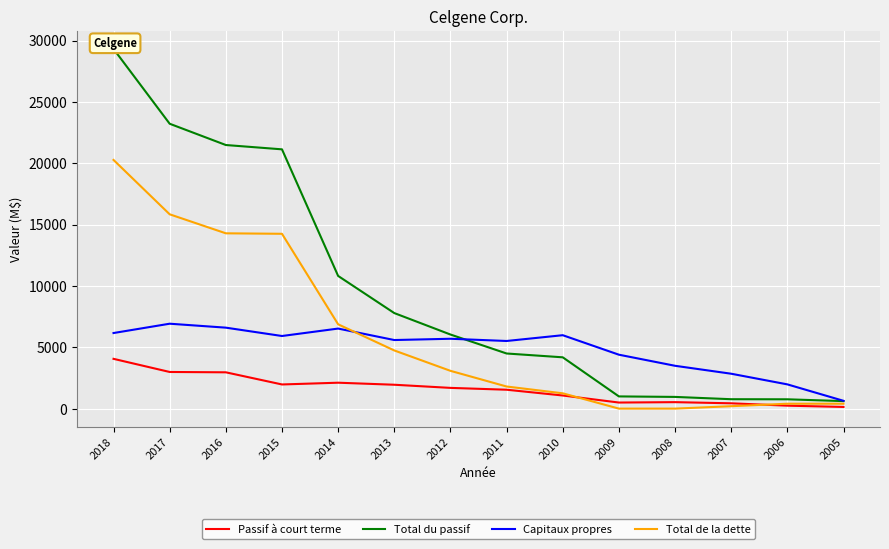

At how many categories does at least one series exceed 14438?

4